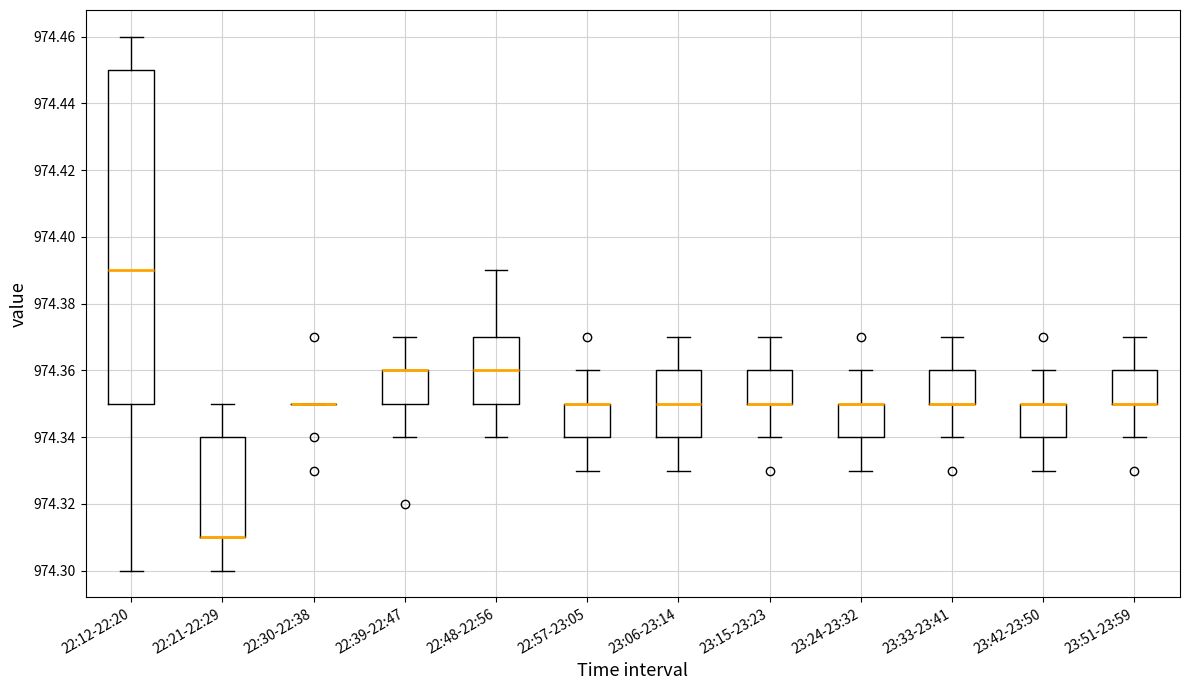

Where does the median line of the box for 23:06-23:14 sit on the y-axis? The values are not printed on the chart, so give them approximately, as read against the axis.

974.35